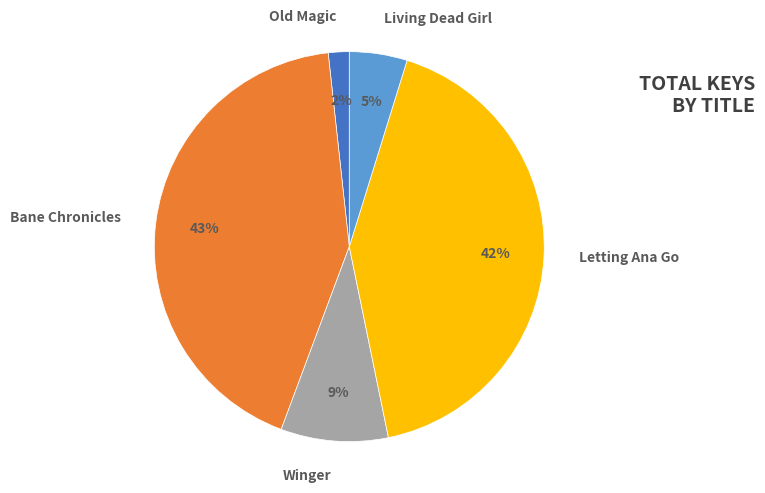

The Old Magic slice represents 2% of the pie. True or false?

True